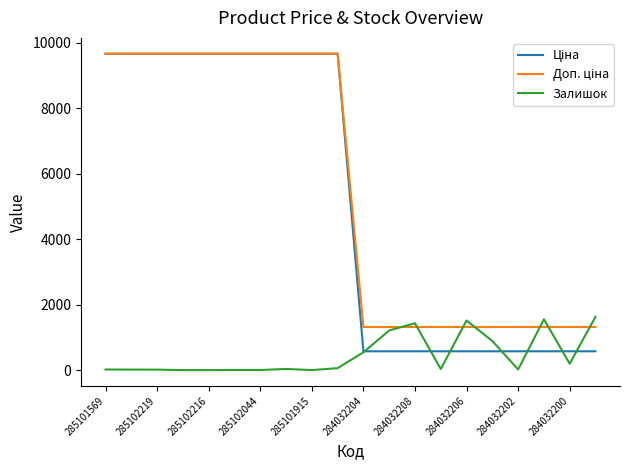

What is the highest value of the Залишок series?

1628.0